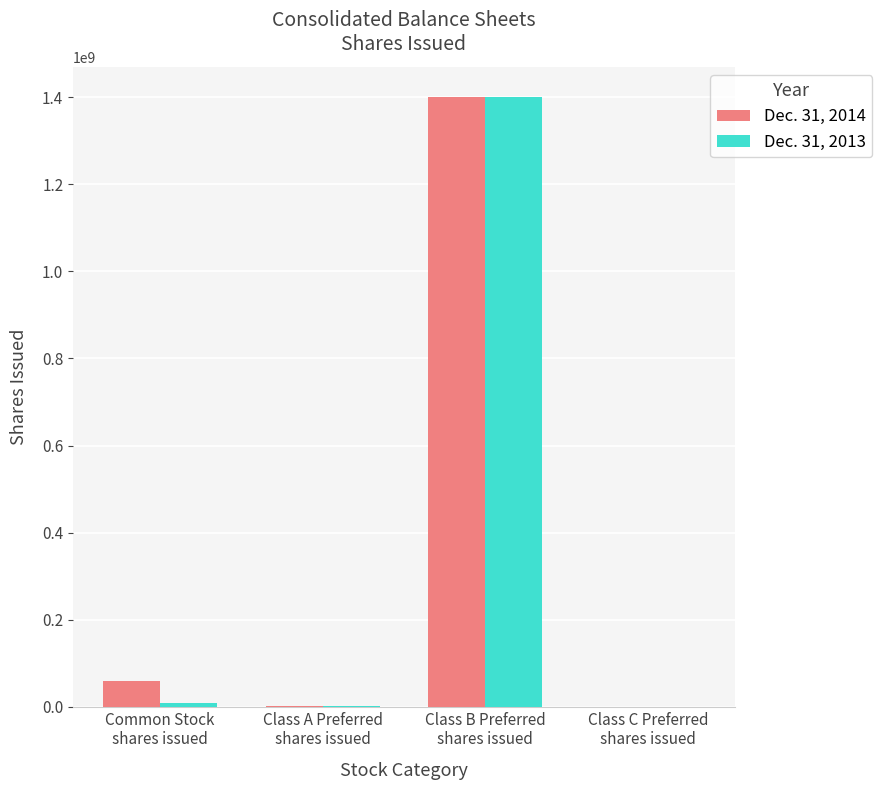

At which category is the sum across all series the highest?

Class B Preferred
shares issued